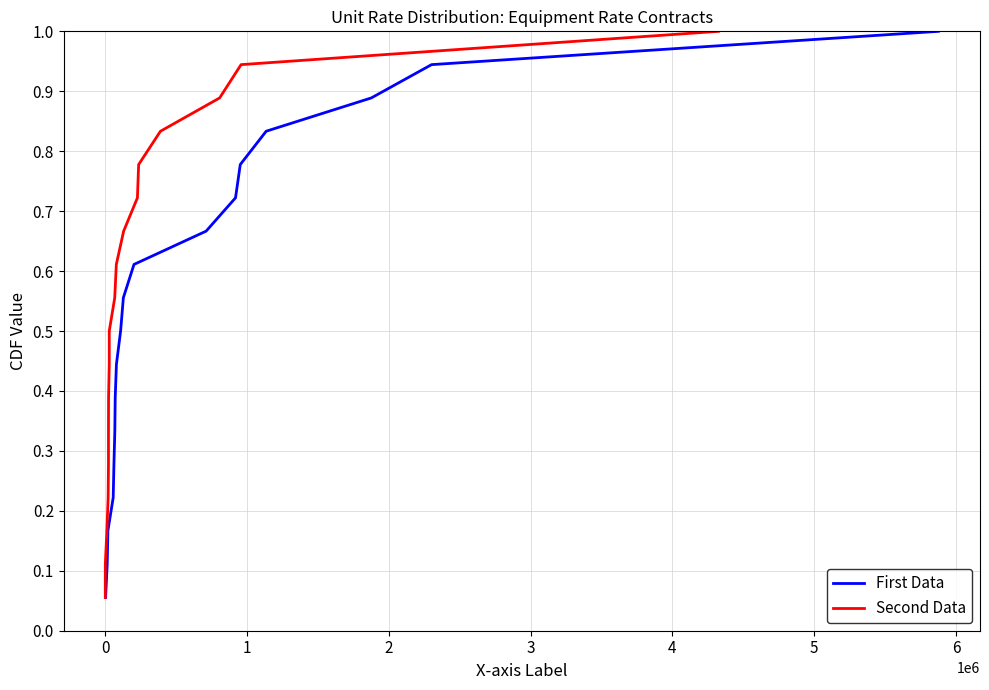

True or false: First Data and Second Data intersect in this chart.

False